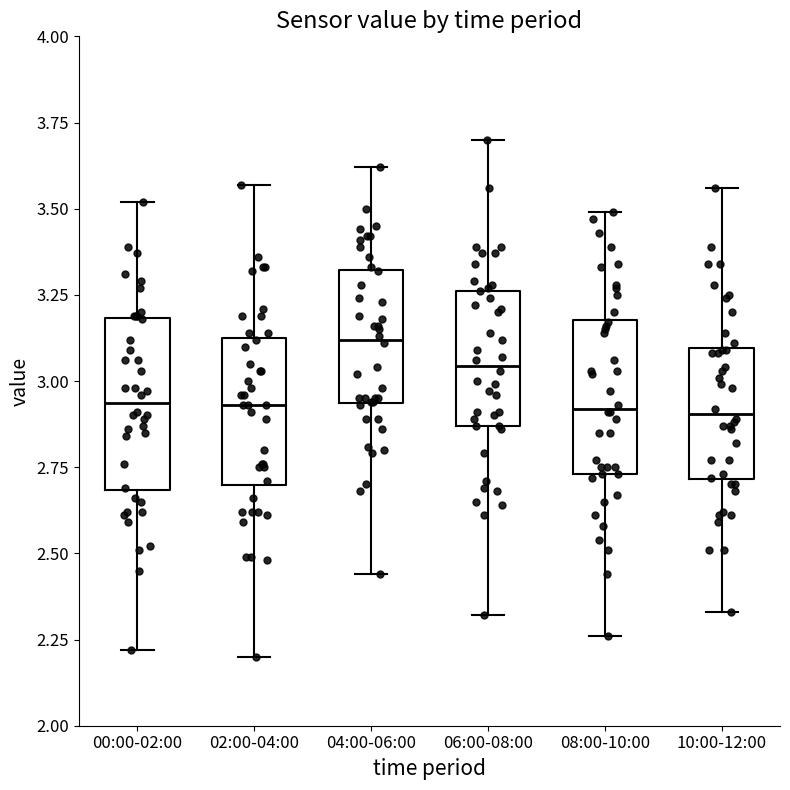

Reading left to right, transcribe this box plot: for each box, give where its median line is, the range the box spans, and where its two whiskers end, as read against the y-axis. The values are not printed on the chart, so give them approximately, as read against the axis.

00:00-02:00: median 2.95, box 2.70 to 3.20, whiskers 2.20 to 3.50
02:00-04:00: median 2.95, box 2.70 to 3.15, whiskers 2.20 to 3.55
04:00-06:00: median 3.10, box 2.95 to 3.30, whiskers 2.45 to 3.60
06:00-08:00: median 3.05, box 2.85 to 3.25, whiskers 2.30 to 3.70
08:00-10:00: median 2.90, box 2.75 to 3.20, whiskers 2.25 to 3.50
10:00-12:00: median 2.90, box 2.70 to 3.10, whiskers 2.35 to 3.55